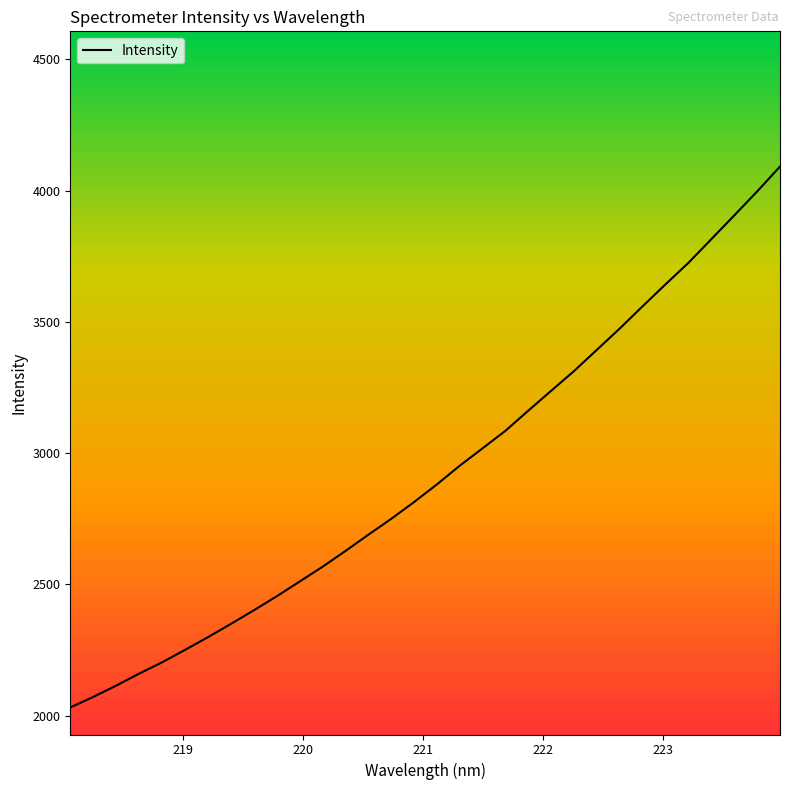

What is the greatest value displayed?

4091.8